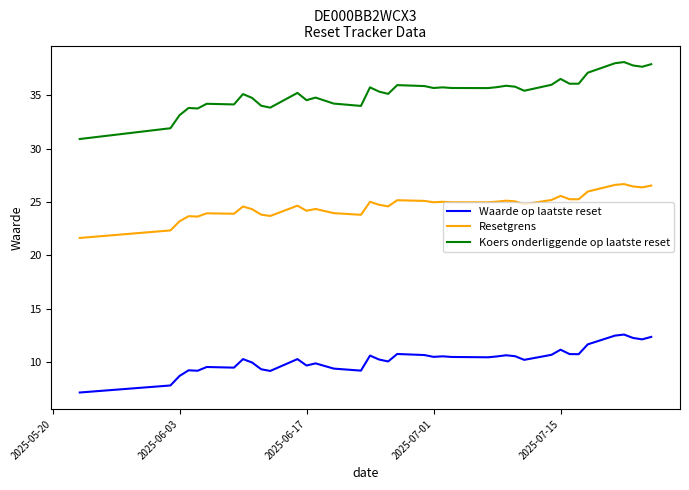

What is the smallest value displayed?

7.2